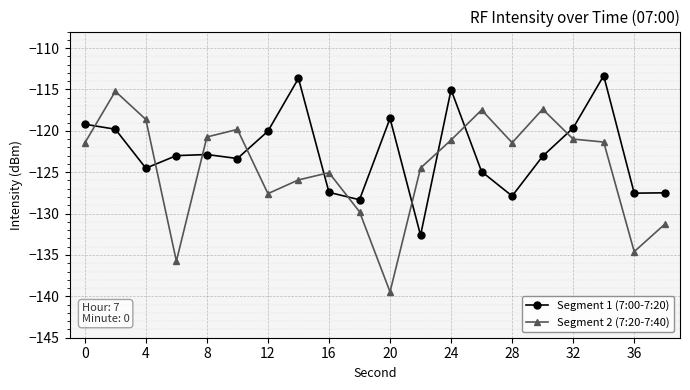

Does the chart have visible grid lines?

Yes